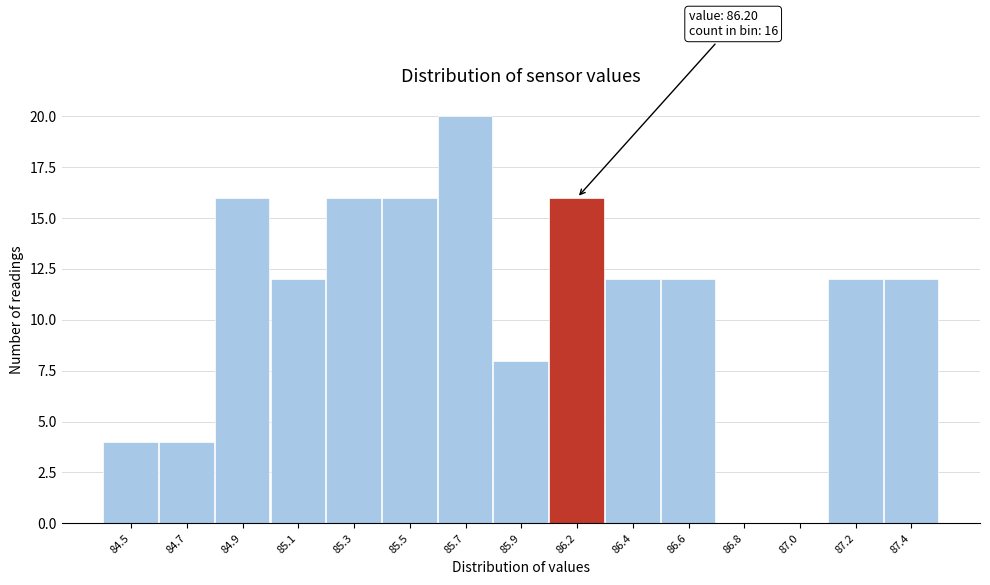

Reading right to left, what are all the values shown in this chart?

87.4=12	87.2=12	87.0=0	86.8=0	86.6=12	86.4=12	86.2=16	85.9=8	85.7=20	85.5=16	85.3=16	85.1=12	84.9=16	84.7=4	84.5=4